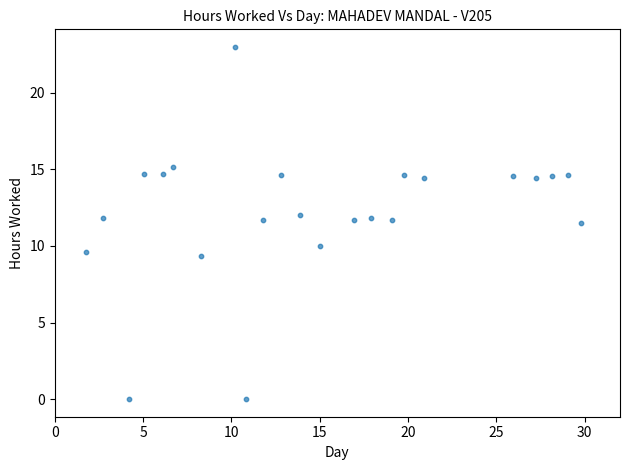

What is the range of Y values (max minus min)?

23.0